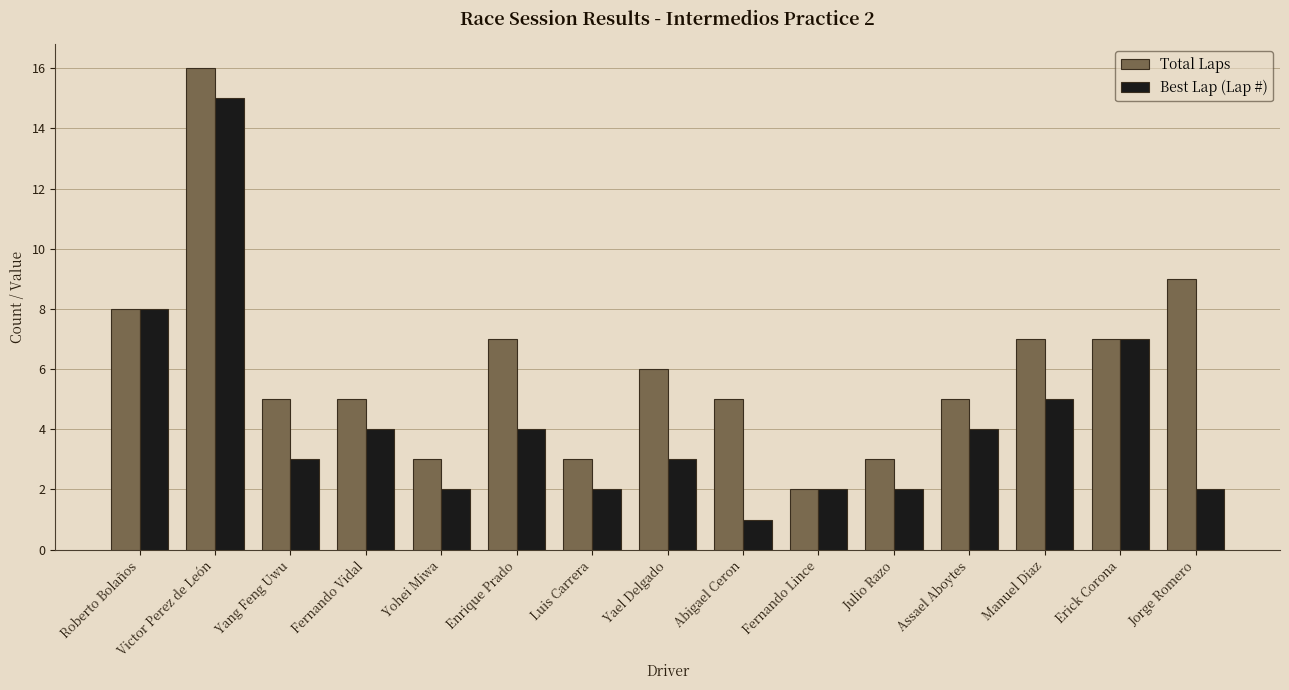

At which label does Total Laps first exceed 5?

Roberto Bolaños